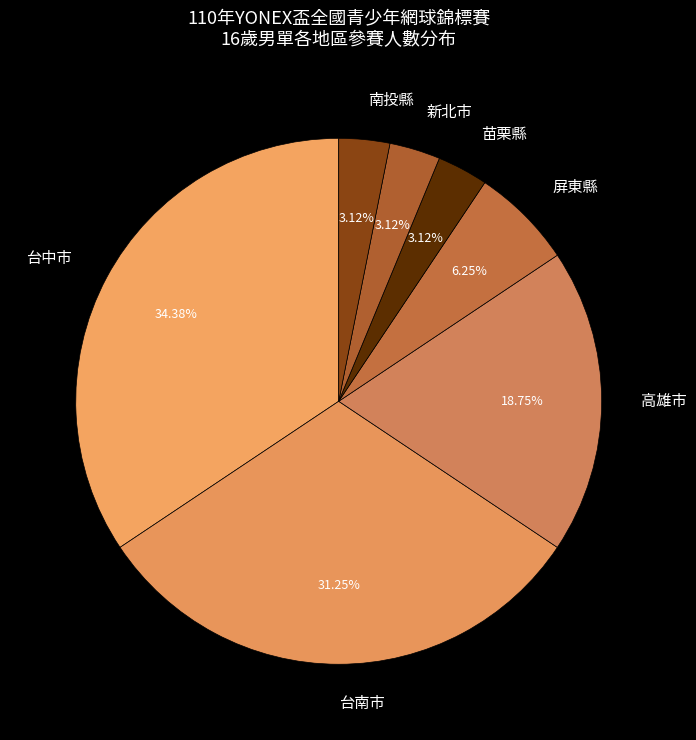

Combined, do 苗栗縣 and 台中市 account for over 50%?

No